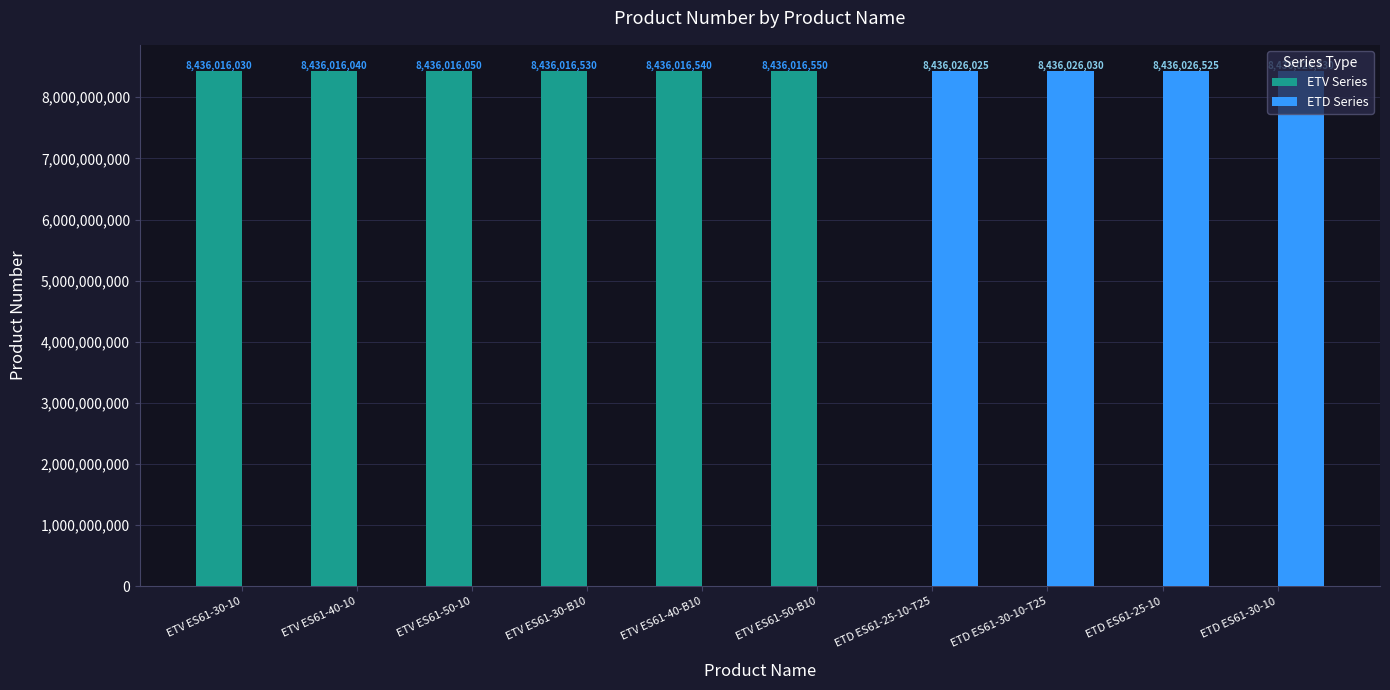

Reading left to right, transcribe all the data shown in this chart.

ETV Series: ETV ES61-30-10=8436016030	ETV ES61-40-10=8436016040	ETV ES61-50-10=8436016050	ETV ES61-30-B10=8436016530	ETV ES61-40-B10=8436016540	ETV ES61-50-B10=8436016550	ETD ES61-25-10-T25=0	ETD ES61-30-10-T25=0	ETD ES61-25-10=0	ETD ES61-30-10=0
ETD Series: ETV ES61-30-10=0	ETV ES61-40-10=0	ETV ES61-50-10=0	ETV ES61-30-B10=0	ETV ES61-40-B10=0	ETV ES61-50-B10=0	ETD ES61-25-10-T25=8436026025	ETD ES61-30-10-T25=8436026030	ETD ES61-25-10=8436026525	ETD ES61-30-10=8436026530